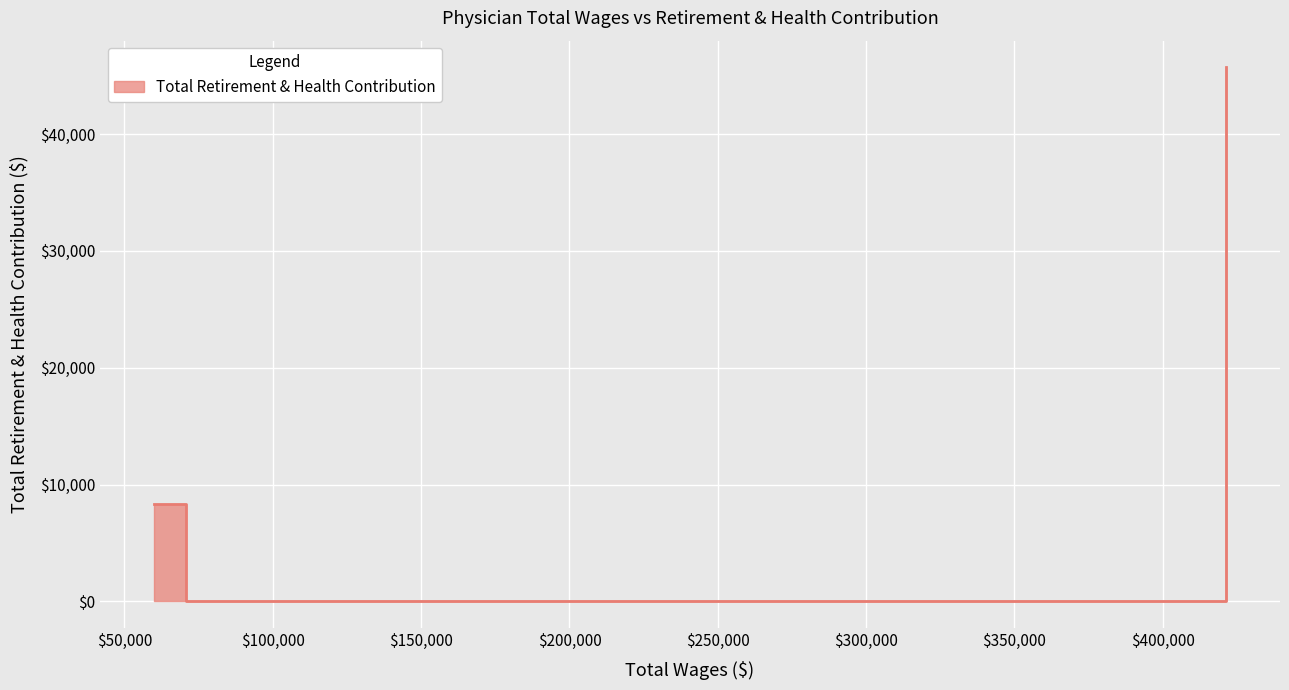

At which label does the data first exceed 8333?

421406.0